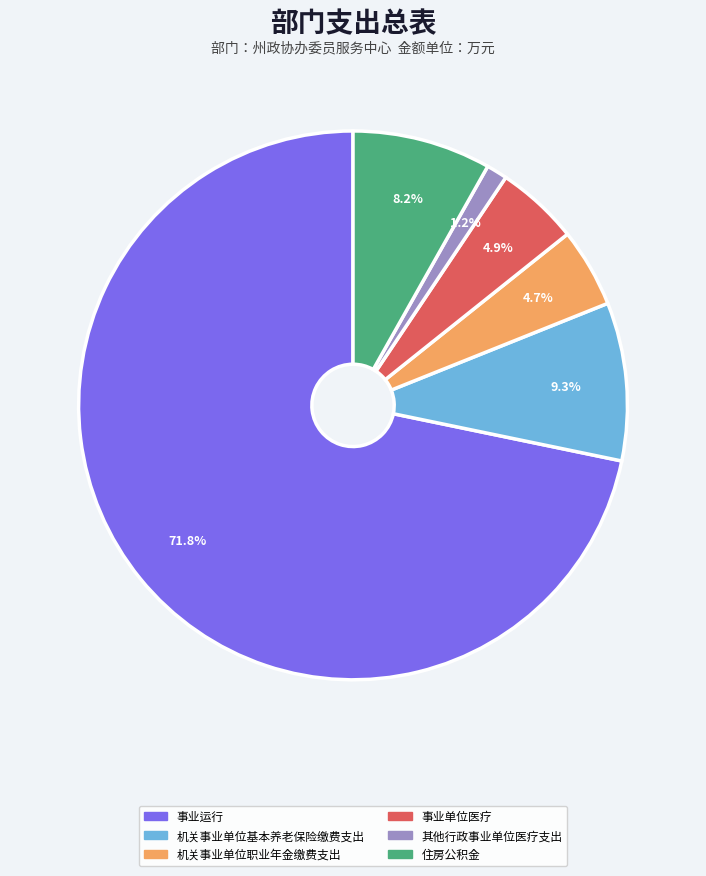

What is the largest slice in the pie chart?

事业运行